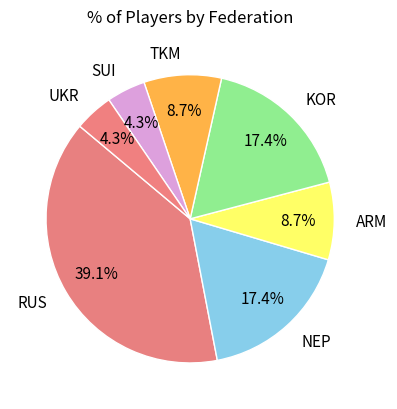

How many slices are in this pie chart?

7